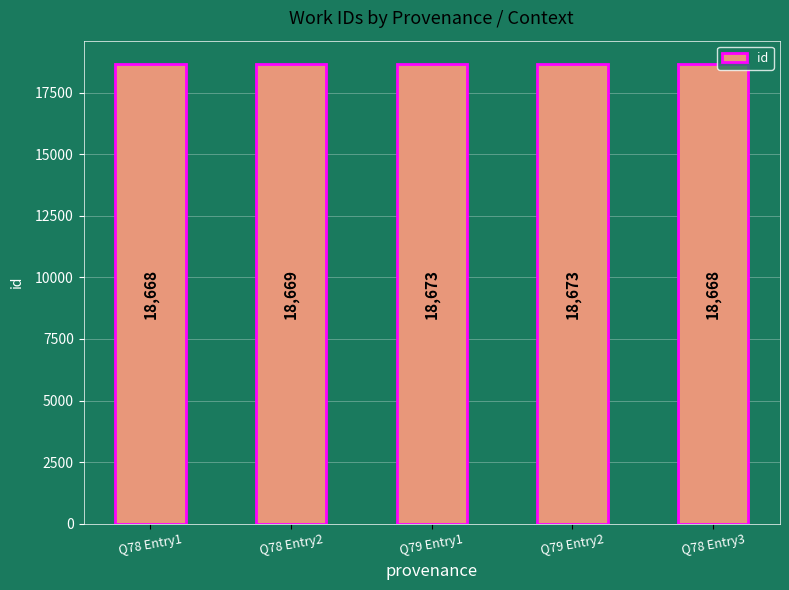

Is it true that the value at Q78 Entry3 is 31291?

False